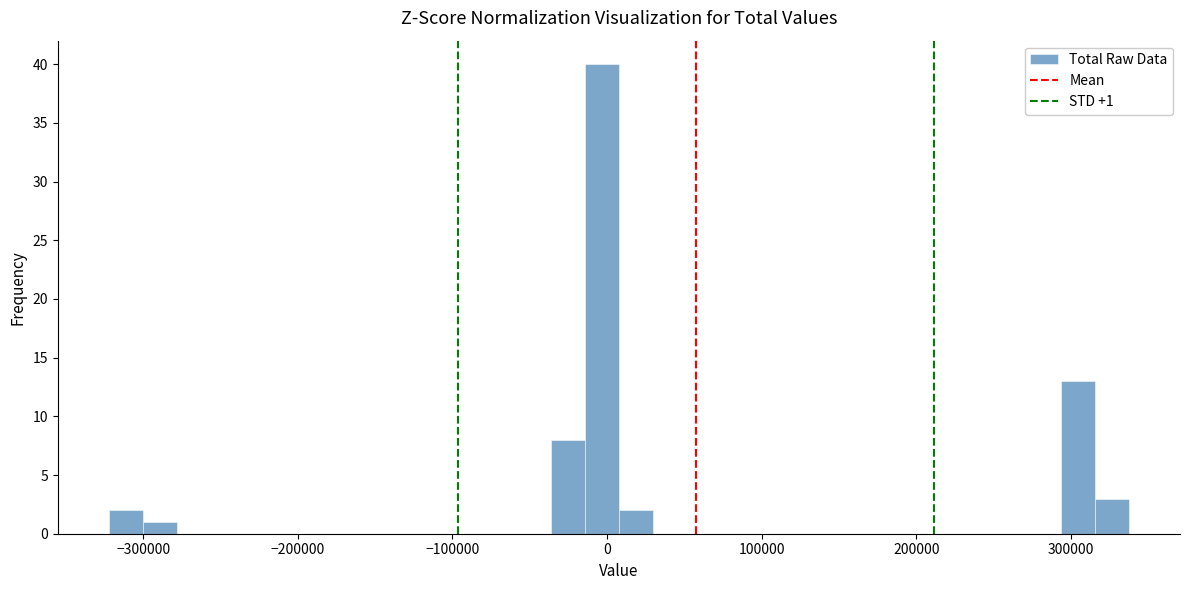

Around what value on the x-axis is the tallest bar? Give the approximate position of its centre, as read against the axis.

0